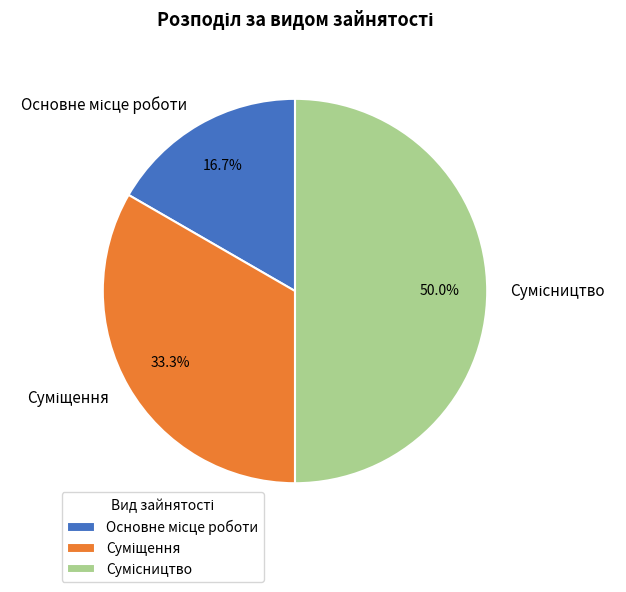

What is the smallest slice in the pie chart?

Основне місце роботи